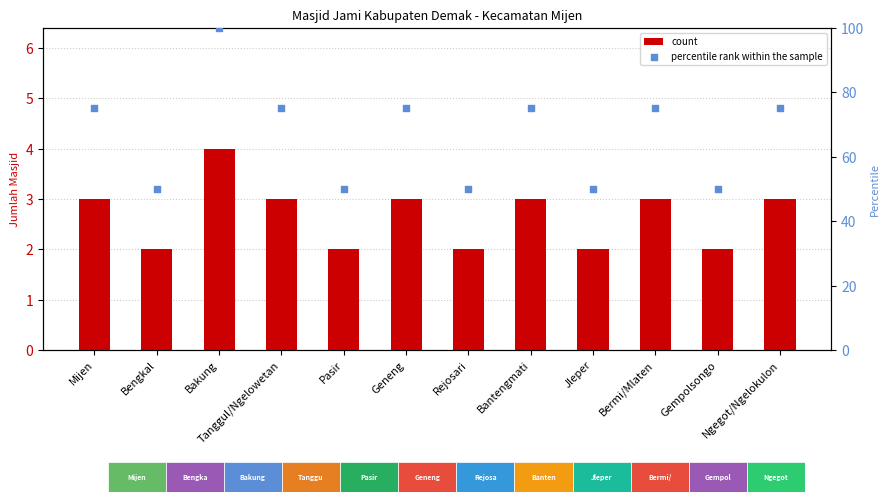

Is the value of count at Bakung greater than the value of percentile rank within the sample at Bantengmati?

No